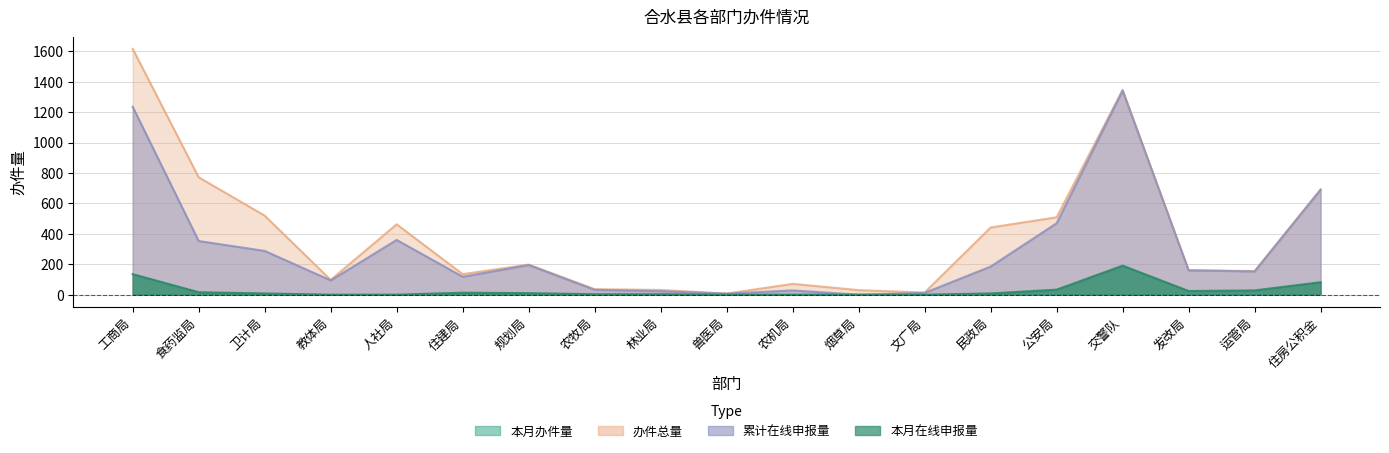

What is the total value across all series at 发改局?

345